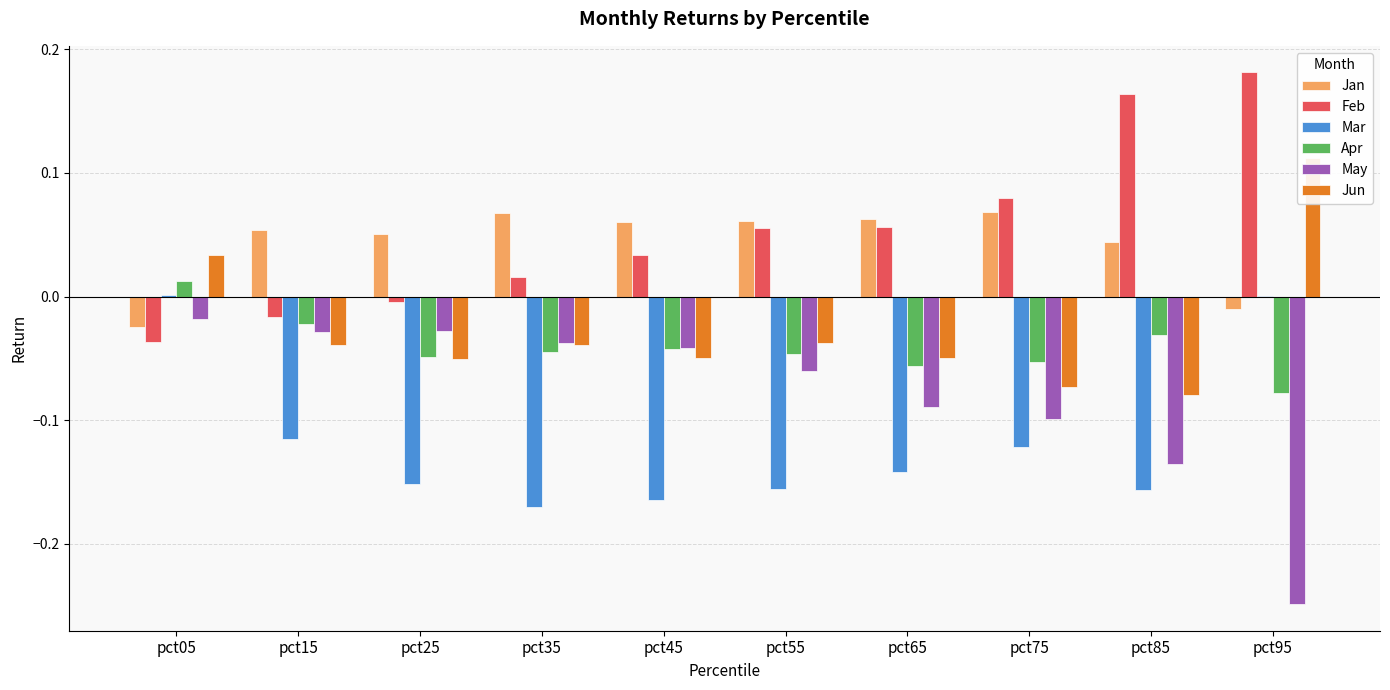

What is the average value of the Feb series?

0.1